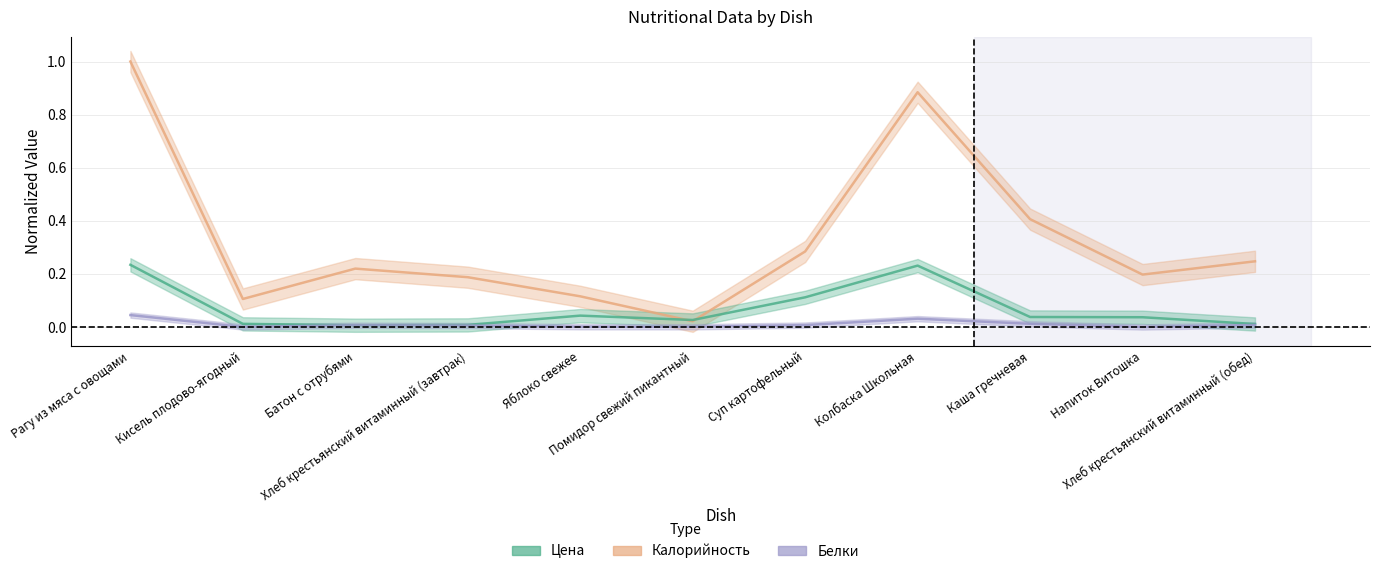

The value of Калорийность at Яблоко свежее is 0.2. True or false?

False